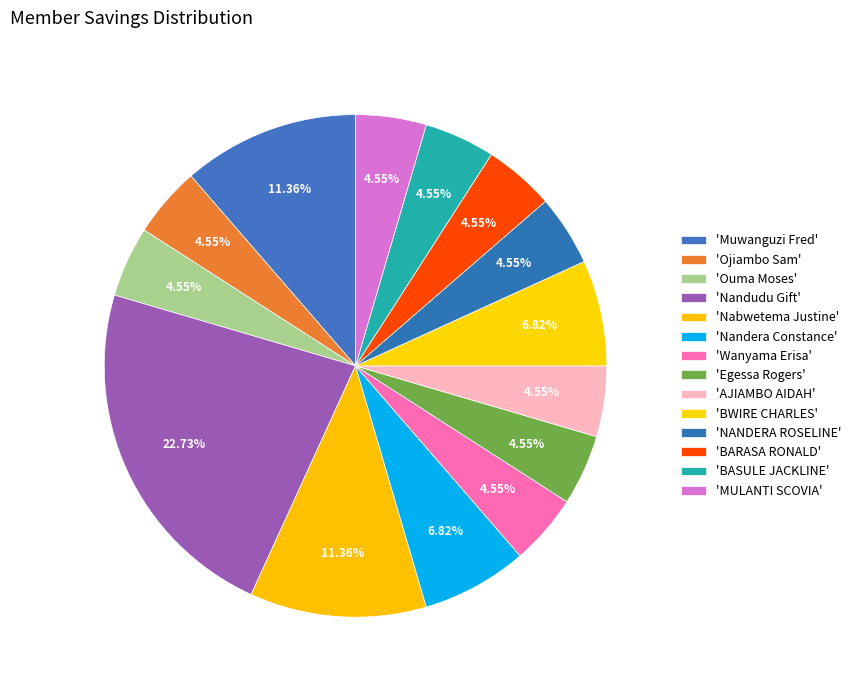

How many slices are in this pie chart?

14